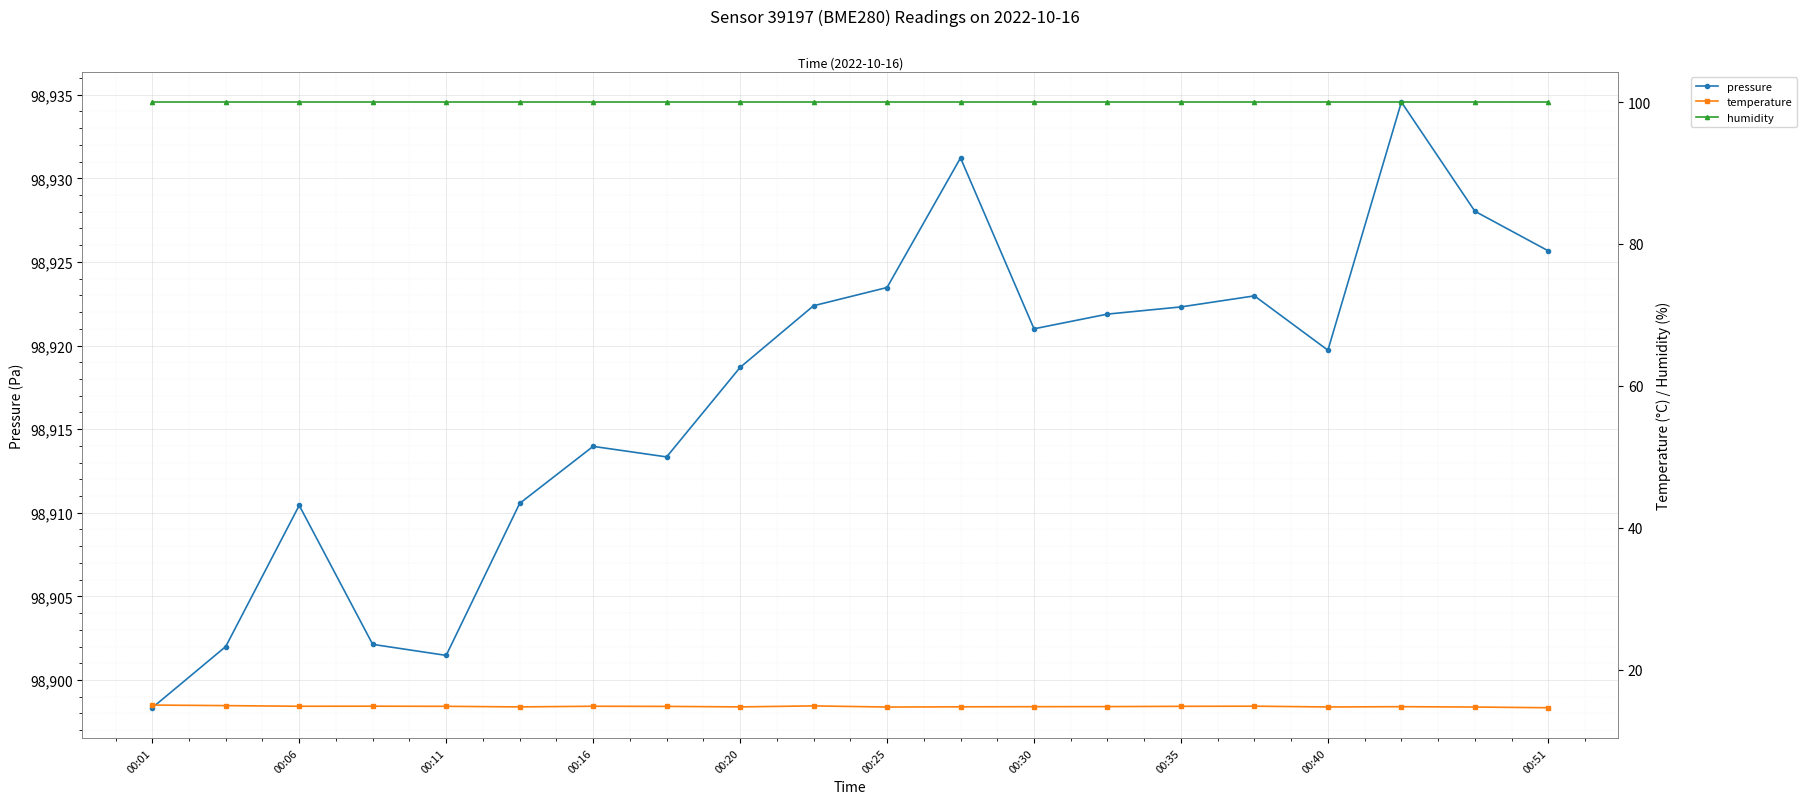

Reading right to left, transcribe all the data shown in this chart.

pressure: 98925.7	98928.0	98934.6	98919.7	98923.0	98922.3	98921.9	98921.0	98931.2	98923.5	98922.4	98918.7	98913.3	98914.0	98910.6	98901.5	98902.1	98910.4	98902.0	98898.3
temperature: 14.6	14.7	14.8	14.7	14.8	14.8	14.8	14.8	14.8	14.7	14.9	14.7	14.8	14.8	14.7	14.8	14.8	14.8	14.9	15.0
humidity: 100.0	100.0	100.0	100.0	100.0	100.0	100.0	100.0	100.0	100.0	100.0	100.0	100.0	100.0	100.0	100.0	100.0	100.0	100.0	100.0